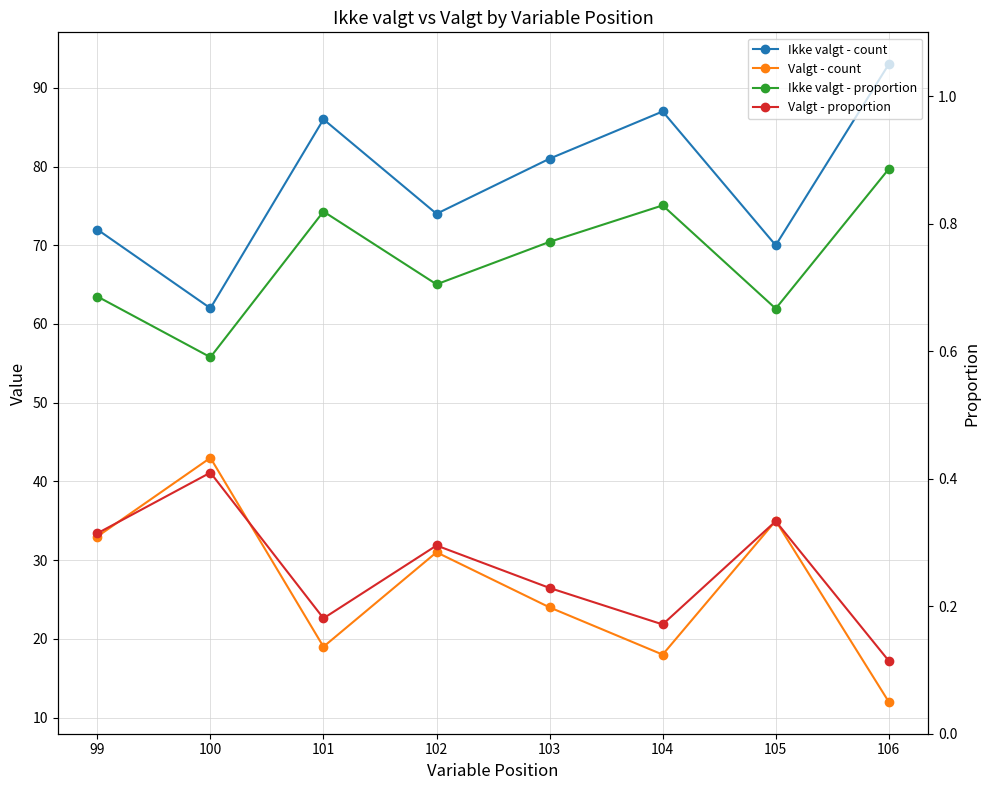

True or false: Ikke valgt - count and Valgt - count cross at least once.

False